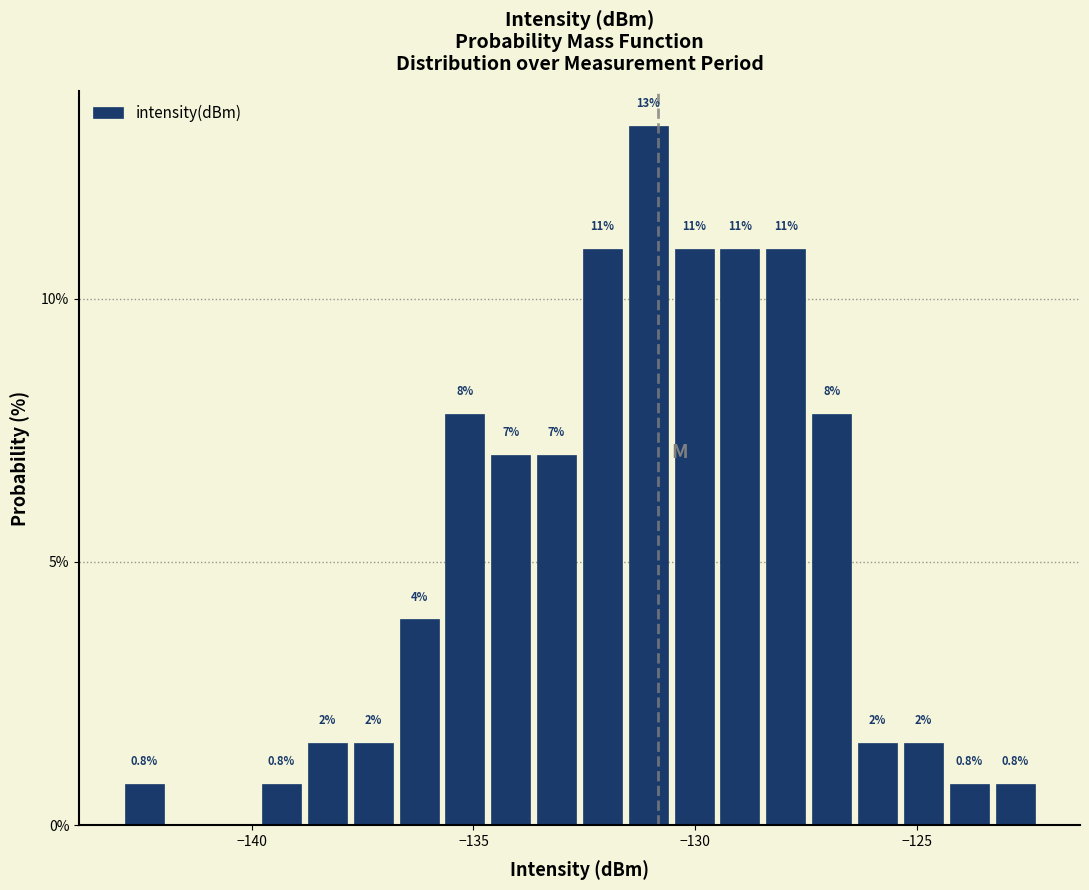

Around what value on the x-axis is the tallest bar? Give the approximate position of its centre, as read against the axis.

-131.0